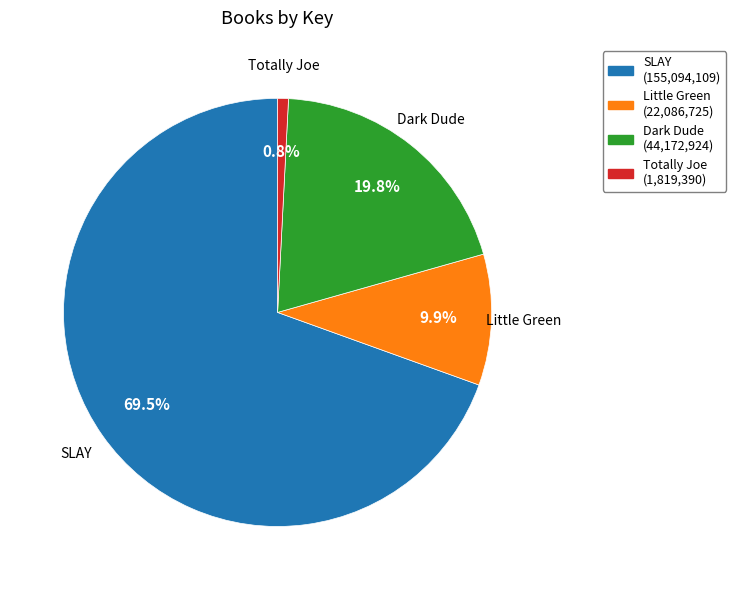

What percentage is the Little Green slice, to the nearest percent?

10%